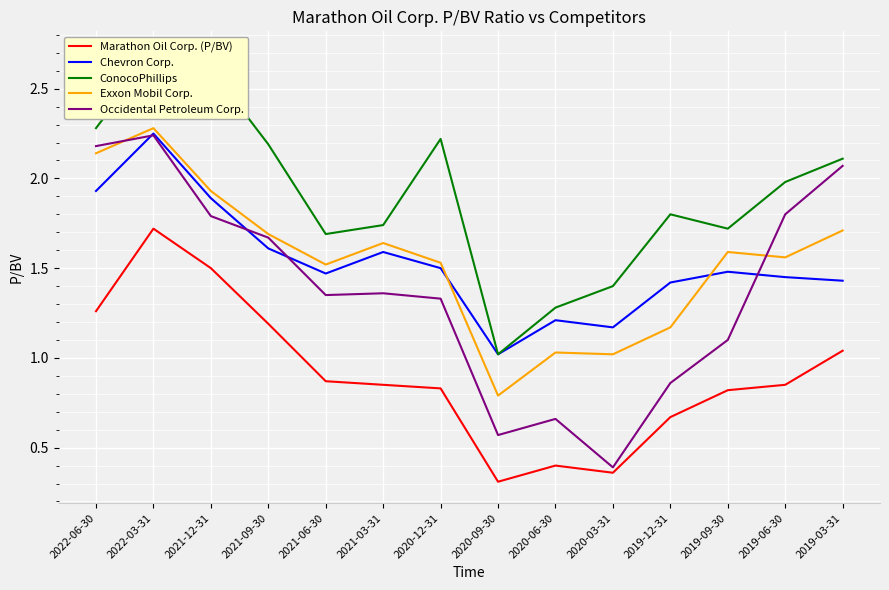

The value of Occidental Petroleum Corp. at 2019-06-30 is 1.8. True or false?

True